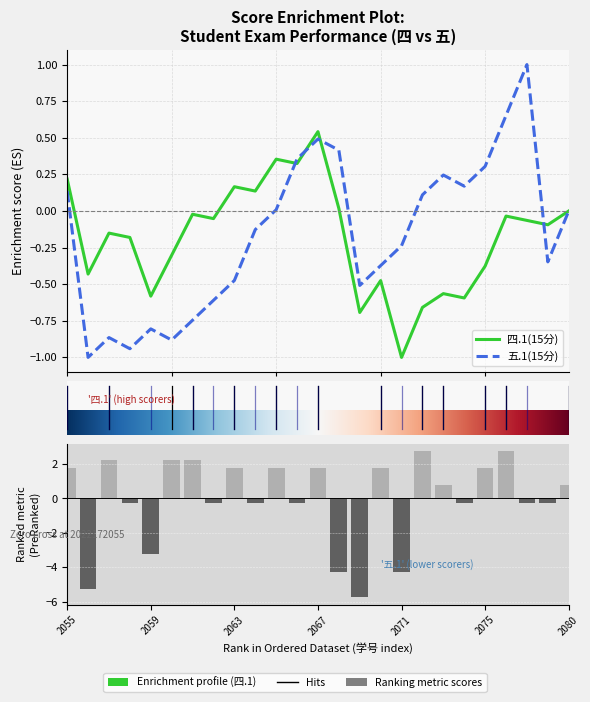

How many values are below 0?

12